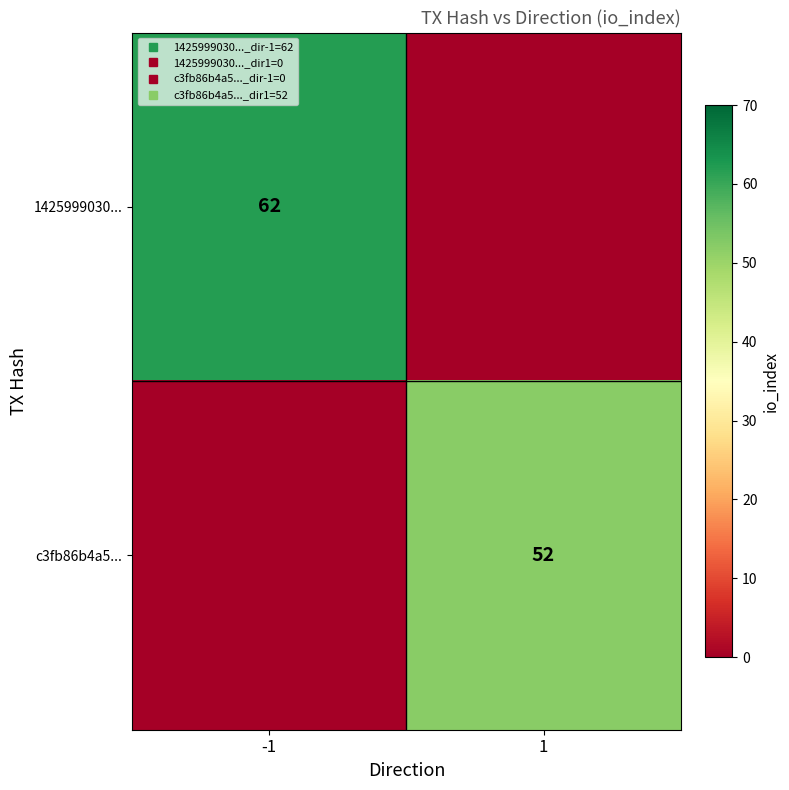

Rank the series by their maximum value, from lowest to highest.

c3fb86b4a5..., 1425999030...